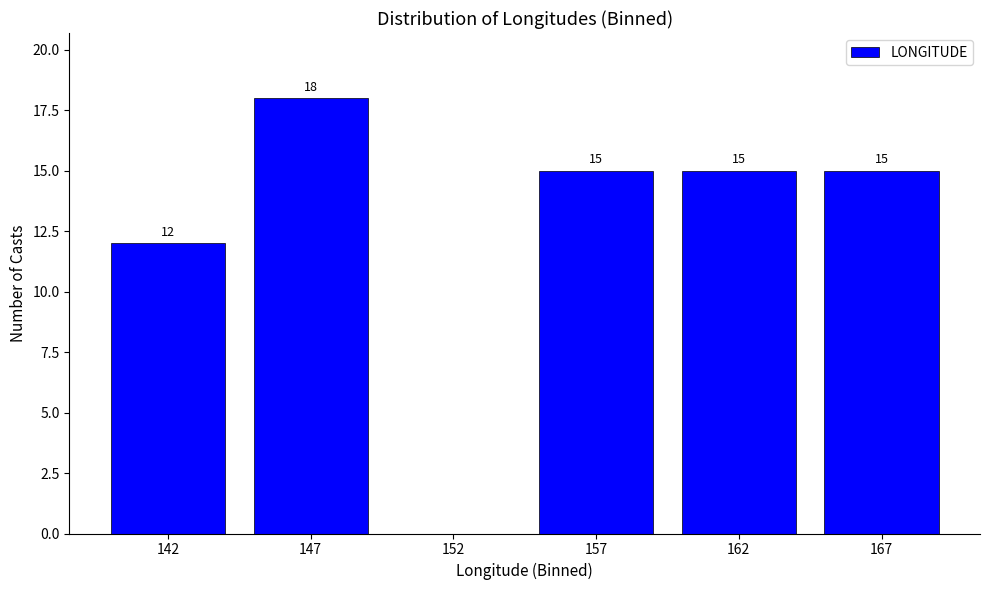

Reading right to left, transcribe all the data shown in this chart.

167=15	162=15	157=15	152=0	147=18	142=12